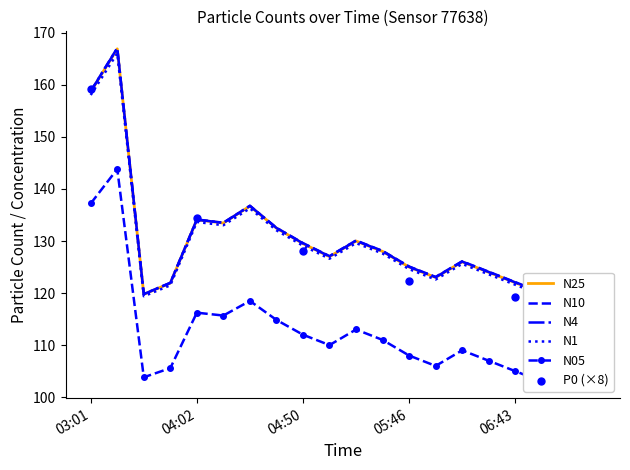

Which series contains the lowest Y value?

N05